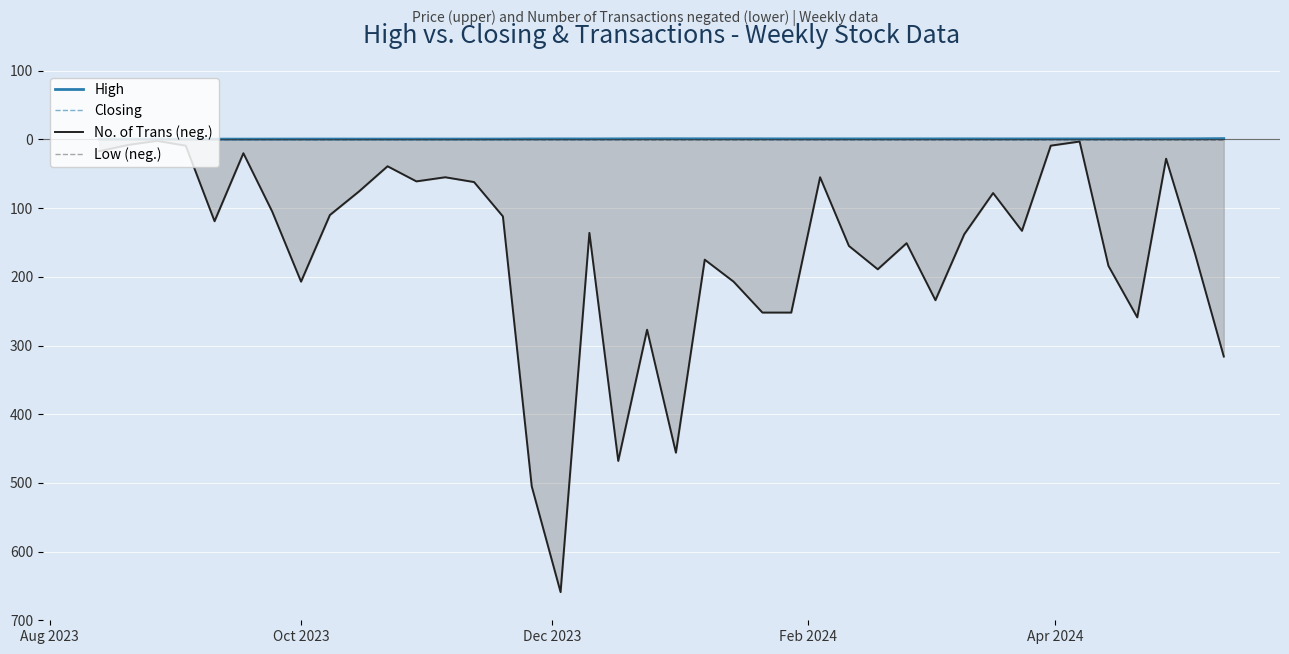

True or false: Low (neg.) and Closing cross at least once.

False